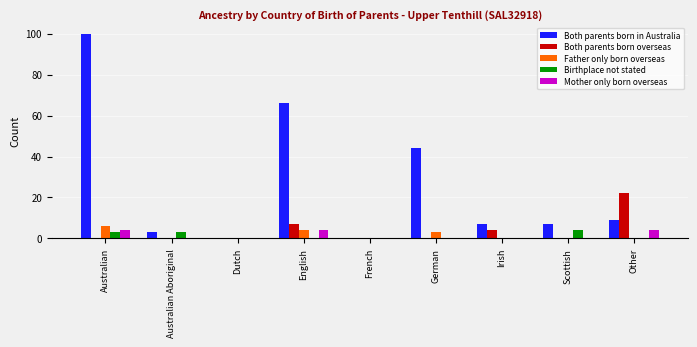

Is it true that Birthplace not stated equals 0 at Dutch?

True